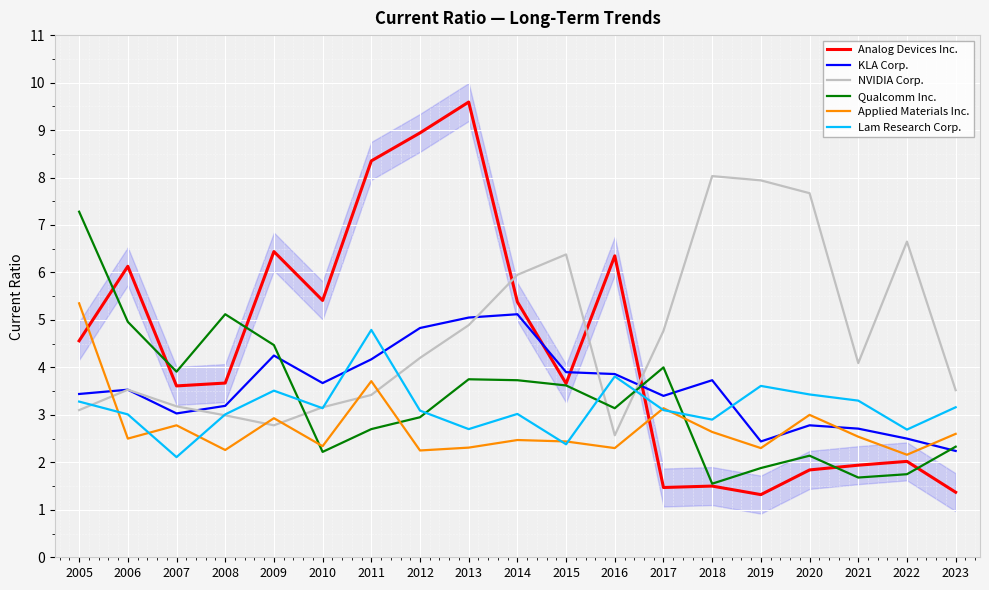

How many times do KLA Corp. and Analog Devices Inc. cross each other?

3